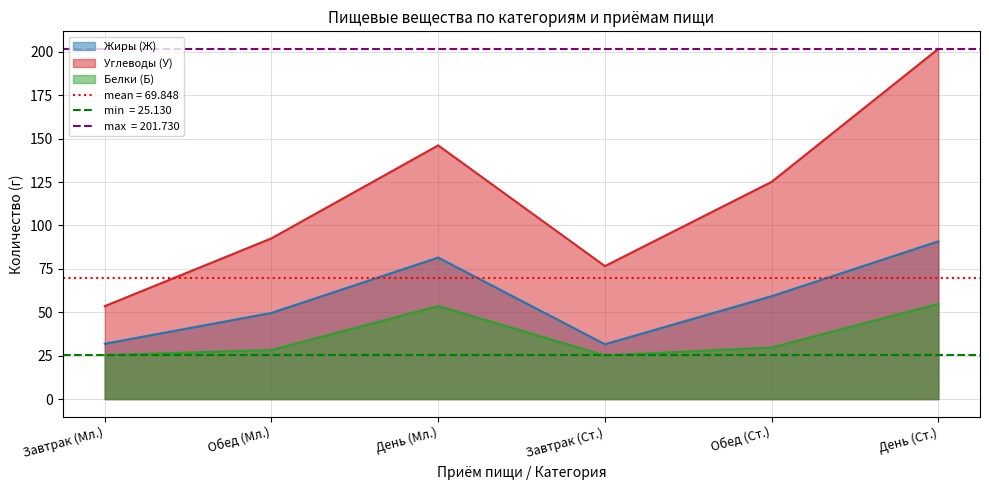

Which label corresponds to the largest value in the chart?

День (Ст.)